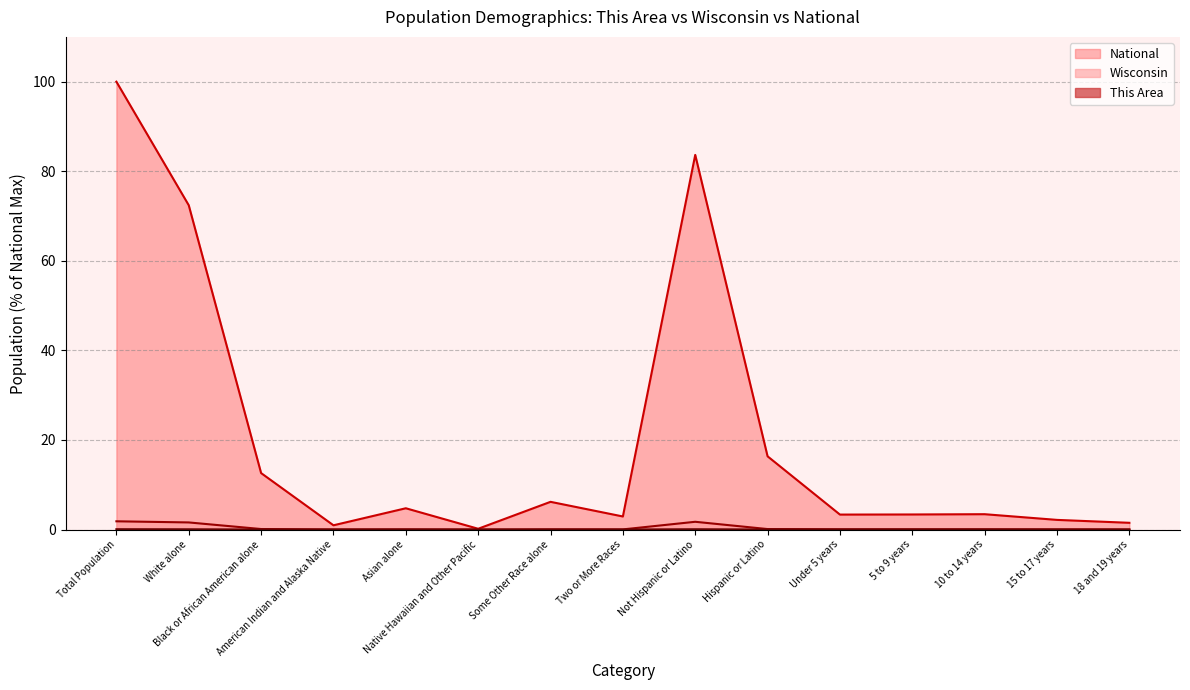

True or false: This Area and National intersect in this chart.

False